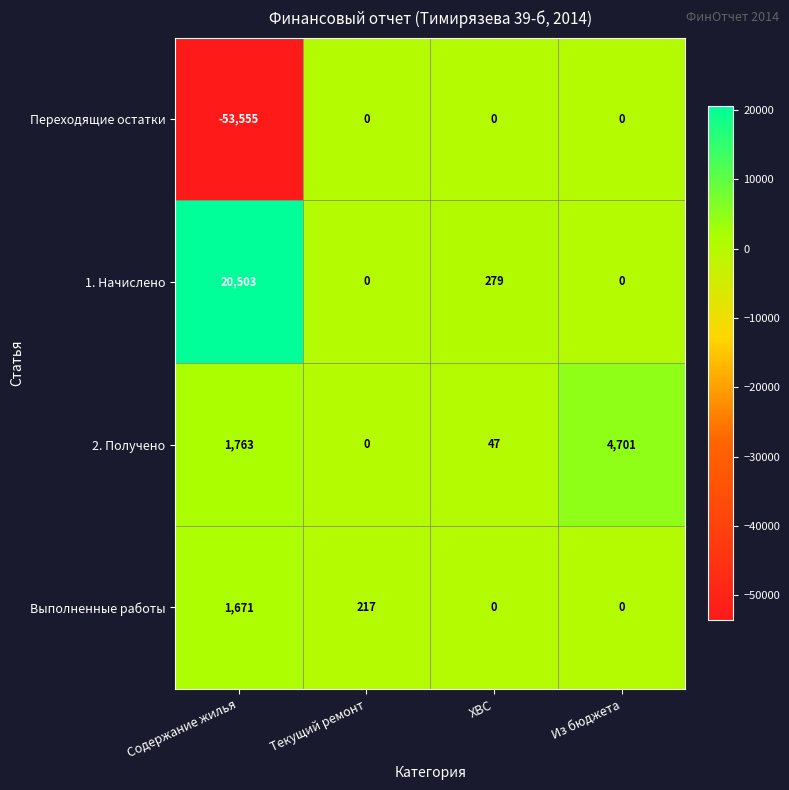

Which series has the largest range (max minus min)?

Переходящие остатки